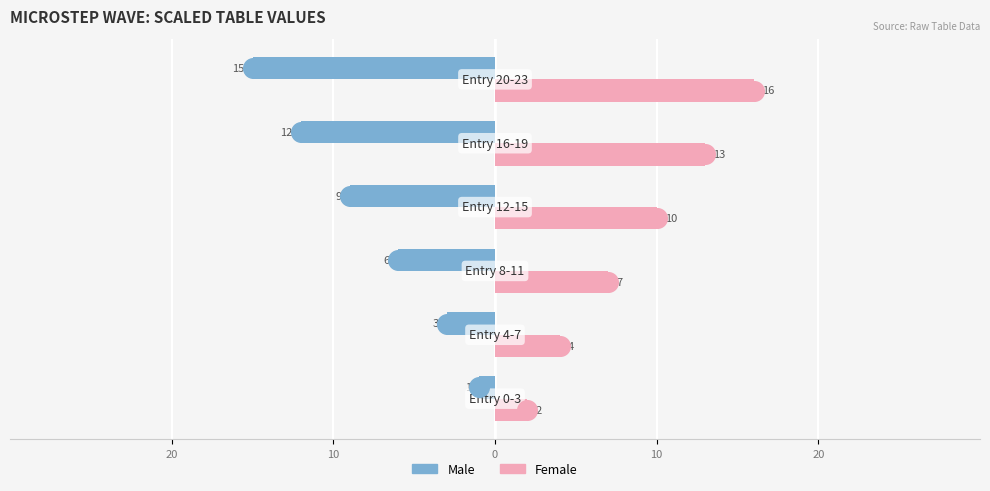

Which series contains the highest Y value?

Female